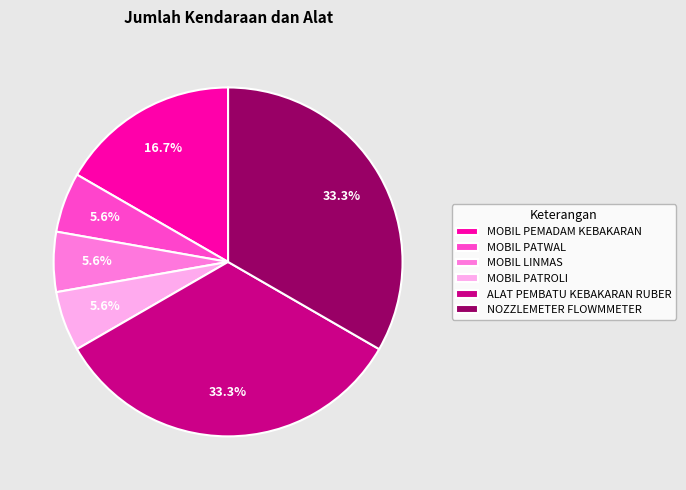

Is the sum of MOBIL PATWAL and ALAT PEMBATU KEBAKARAN RUBER greater than half?

No